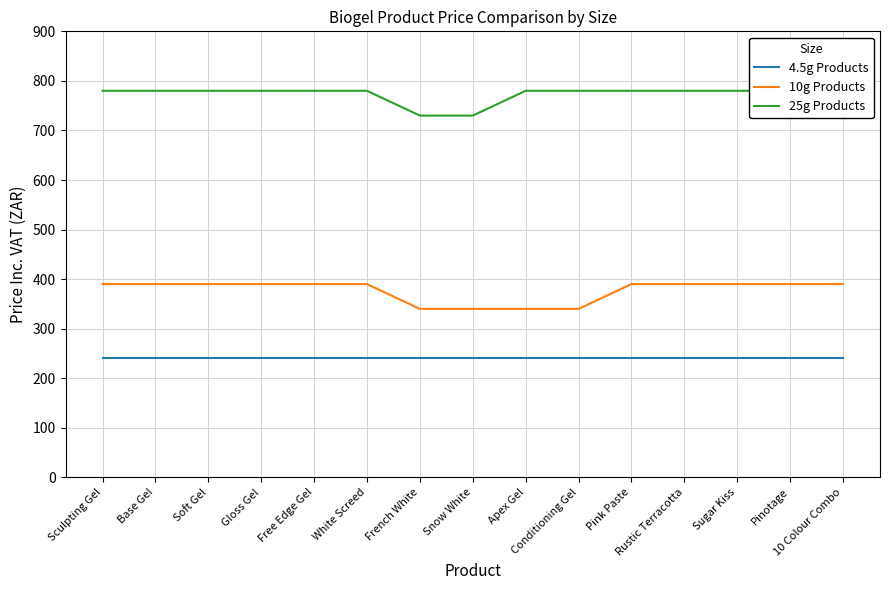

Which series has the largest range (max minus min)?

10g Products